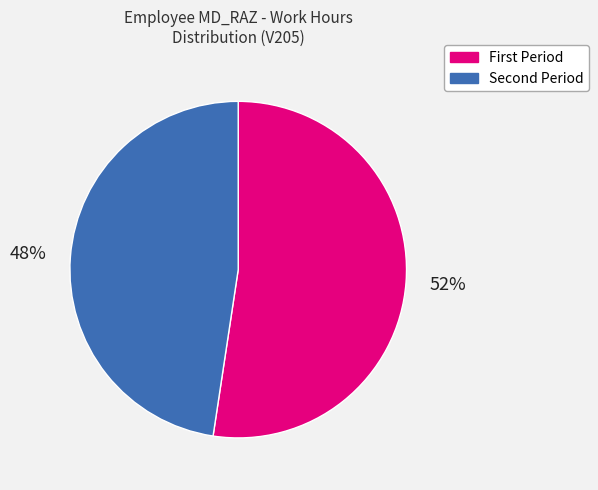

To the nearest percent, what is the average slice percentage?

50%